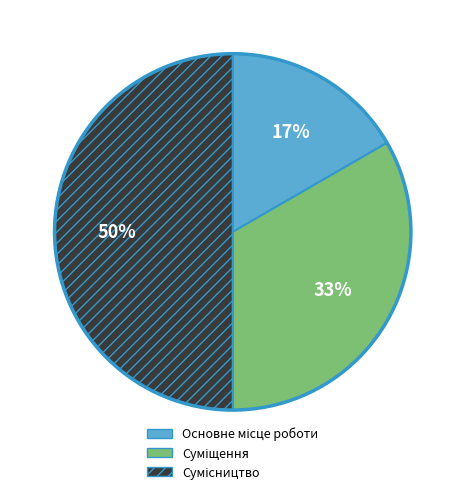

To the nearest percent, what is the difference between the largest and smallest slice percentages?

33%